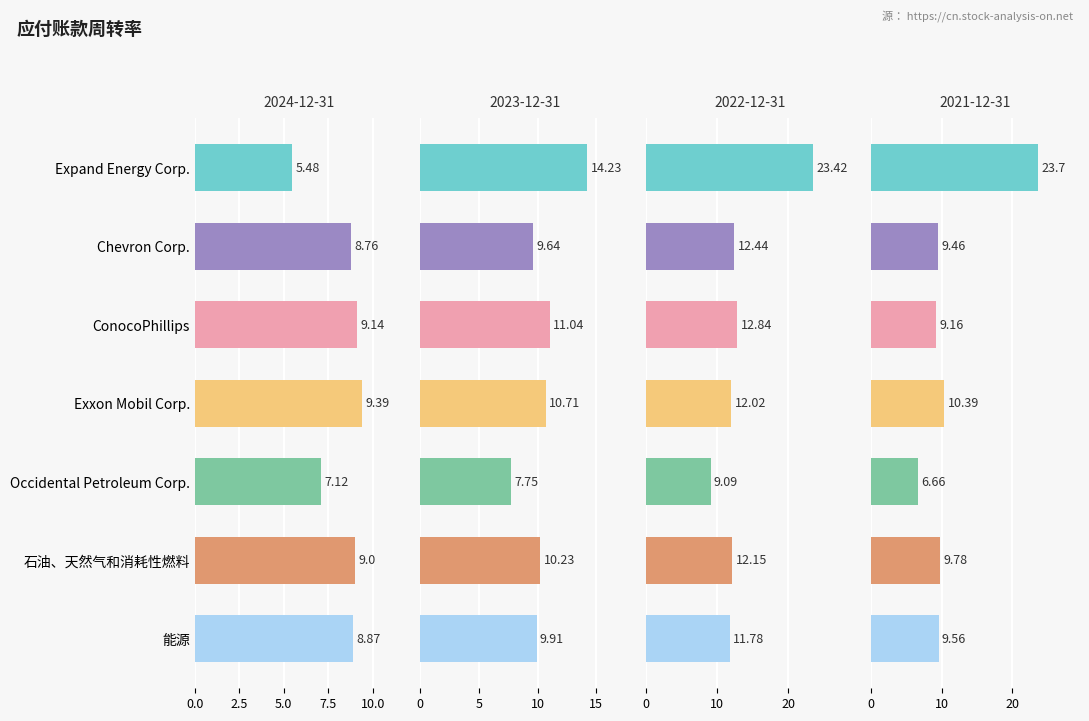

What is the difference between the maximum and minimum values in the 2022-12-31 series?

14.3